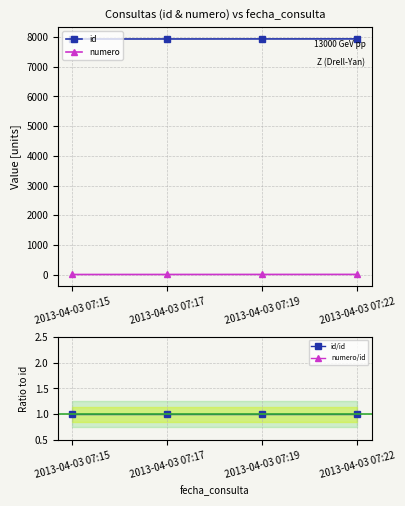

What is the value of the id/id point at the 1st from the left?

1.0